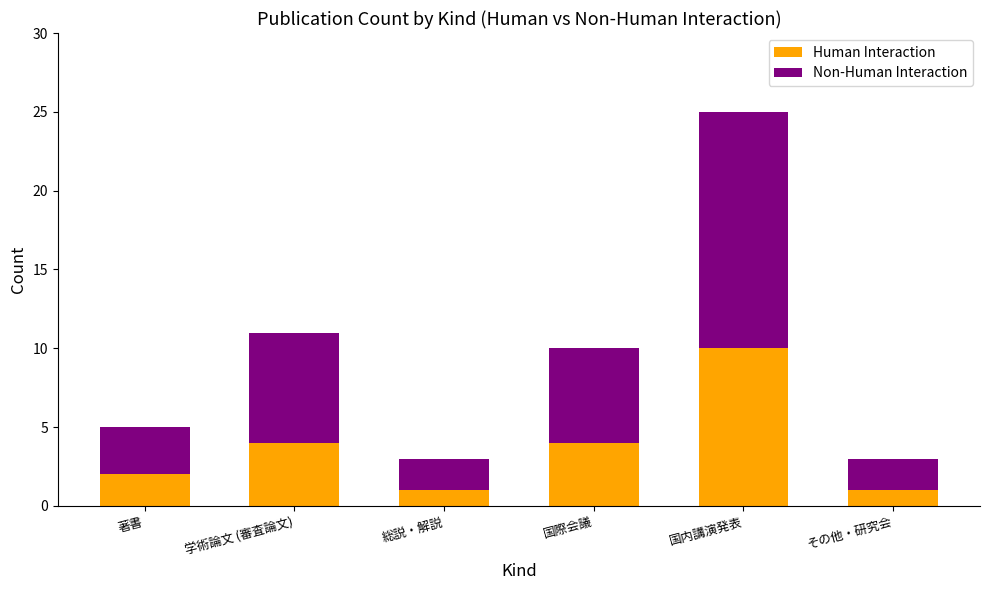

The value of Human Interaction at 学術論文 (審査論文) is 4. True or false?

True